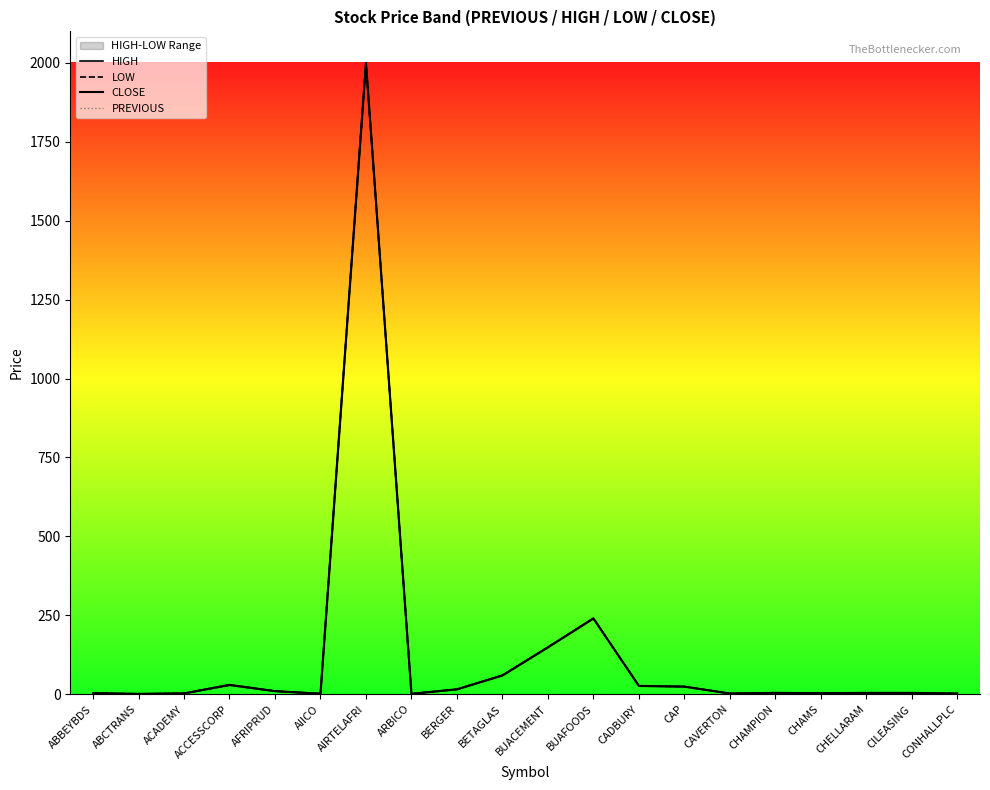

Reading left to right, list all the values displayed in this chart.

HIGH: 3.0	0.9	2.4	29.9	9.8	1.6	2000.0	1.0	15.4	59.4	148.5	240.0	26.1	24.0	2.0	4.3	3.5	4.1	4.2	1.9
LOW: 3.0	0.9	2.4	28.4	9.6	1.4	2000.0	1.0	15.4	59.4	148.5	240.0	26.1	24.0	2.0	4.0	3.0	4.1	3.6	1.8
CLOSE: 3.0	0.9	2.4	29.2	9.6	1.4	2000.0	1.0	15.4	59.4	148.5	240.0	26.1	24.0	2.0	4.1	3.0	4.1	4.0	1.9
PREVIOUS: 3.0	0.9	2.4	30.0	10.0	1.5	2000.0	1.0	15.4	59.4	148.5	240.0	29.0	24.0	2.0	4.1	3.3	4.1	4.0	1.9